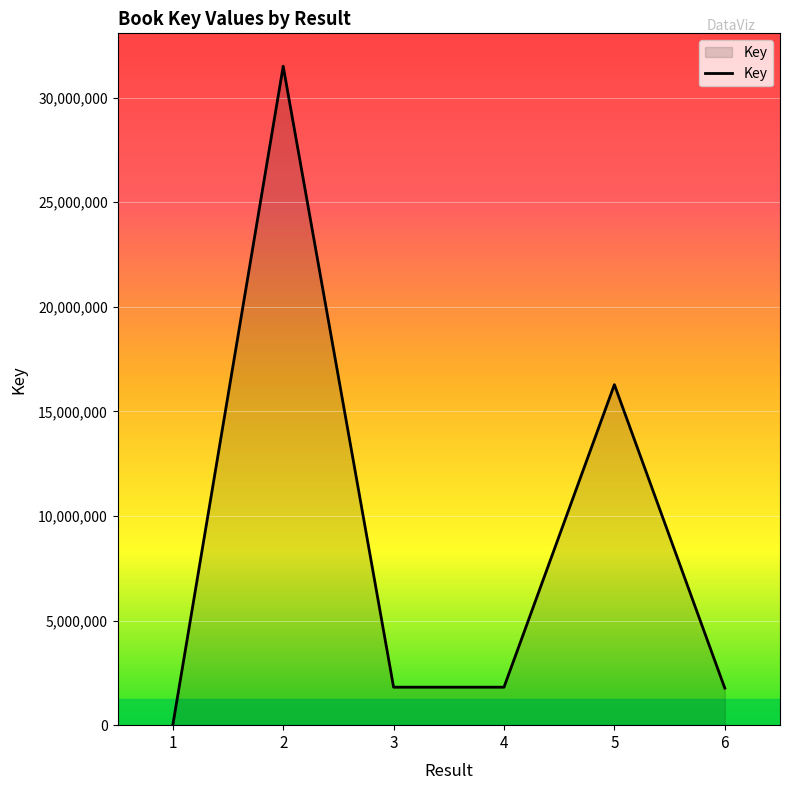

Is it true that the value at 5 is 24717544?

False